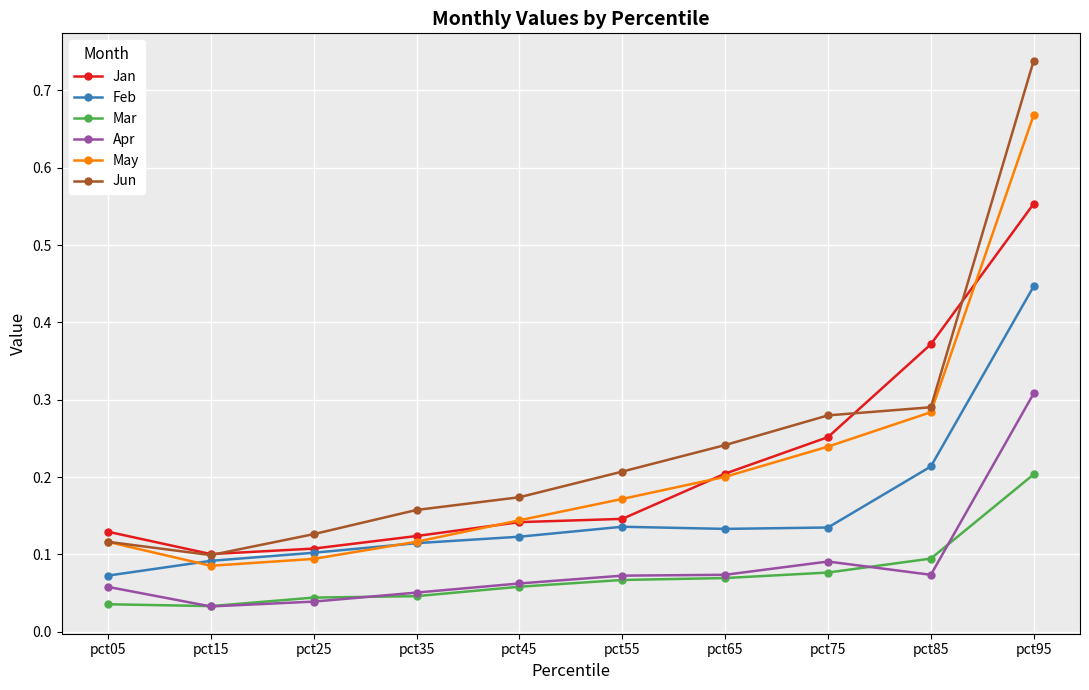

Is the value of Jan at pct85 greater than the value of Jun at pct85?

Yes